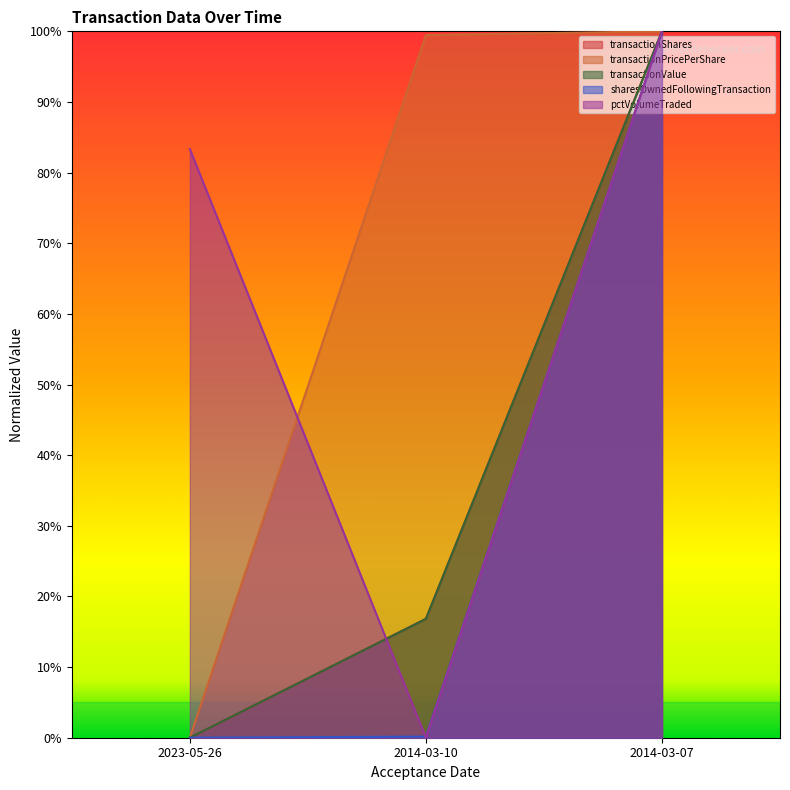

What is the maximum value shown in the chart?

1.0